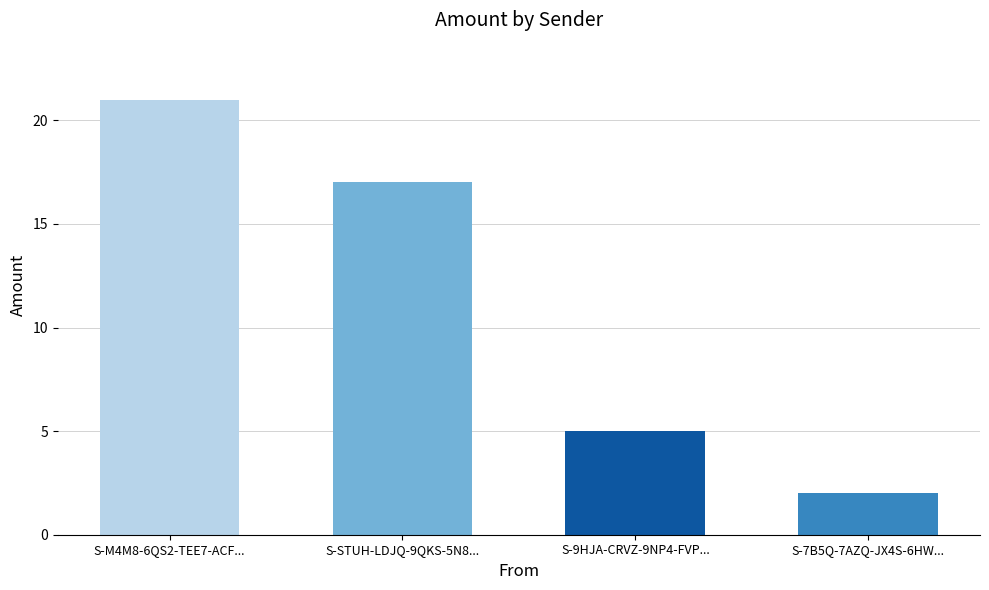

Which has a higher value, S-9HJA-CRVZ-9NP4-FVP... or S-M4M8-6QS2-TEE7-ACF...?

S-M4M8-6QS2-TEE7-ACF...